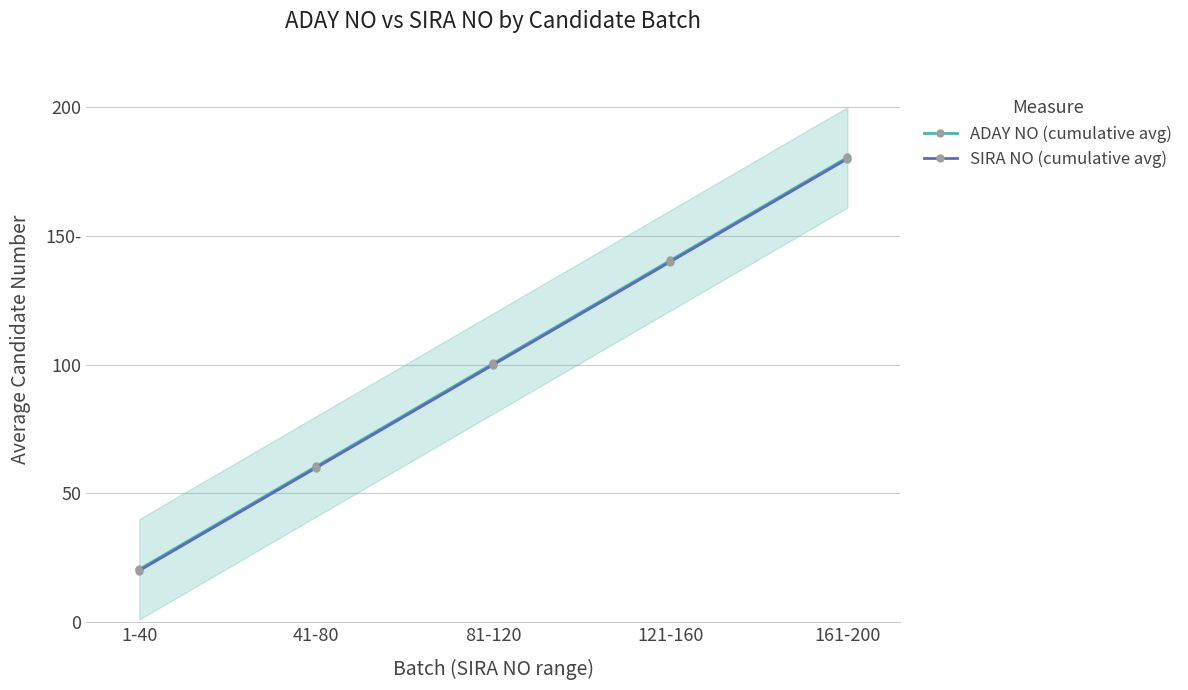

Reading left to right, what are all the values shown in this chart?

ADAY NO (cumulative avg): 20.5	60.5	100.5	140.5	180.5
SIRA NO (cumulative avg): 20.0	60.0	100.0	140.0	180.0